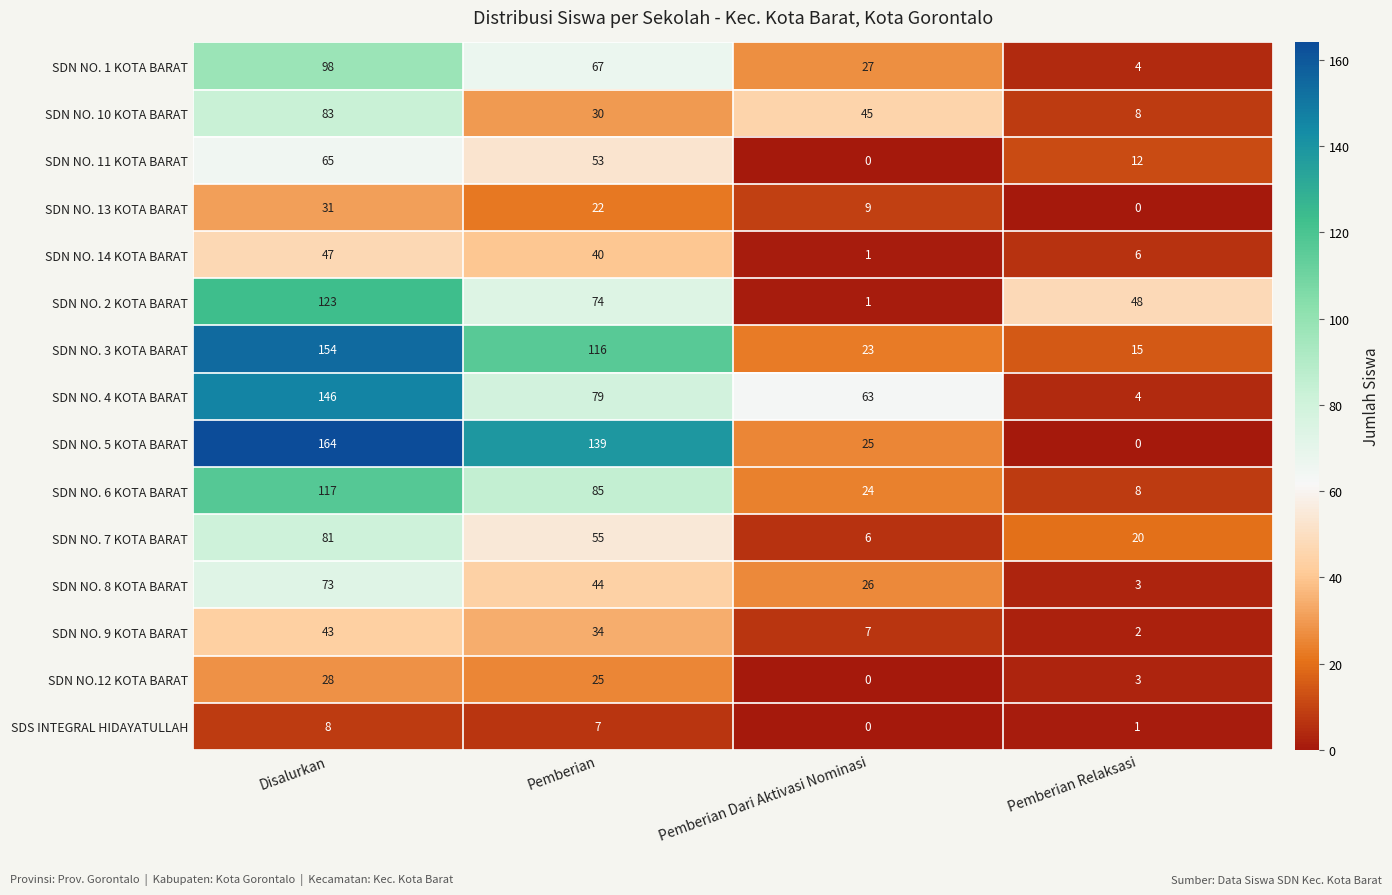

Rank the series at Pemberian from highest to lowest value.

SDN NO. 5 KOTA BARAT, SDN NO. 3 KOTA BARAT, SDN NO. 6 KOTA BARAT, SDN NO. 4 KOTA BARAT, SDN NO. 2 KOTA BARAT, SDN NO. 1 KOTA BARAT, SDN NO. 7 KOTA BARAT, SDN NO. 11 KOTA BARAT, SDN NO. 8 KOTA BARAT, SDN NO. 14 KOTA BARAT, SDN NO. 9 KOTA BARAT, SDN NO. 10 KOTA BARAT, SDN NO.12 KOTA BARAT, SDN NO. 13 KOTA BARAT, SDS INTEGRAL HIDAYATULLAH